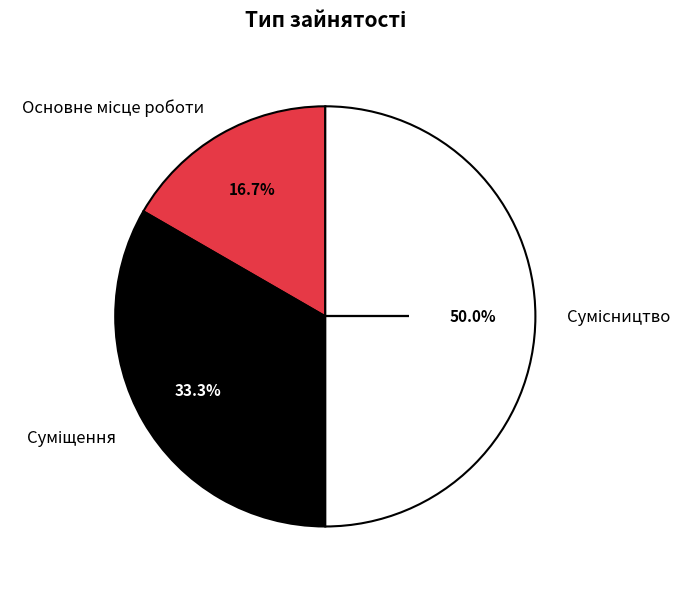

Between Суміщення and Сумісництво, which is larger?

Сумісництво